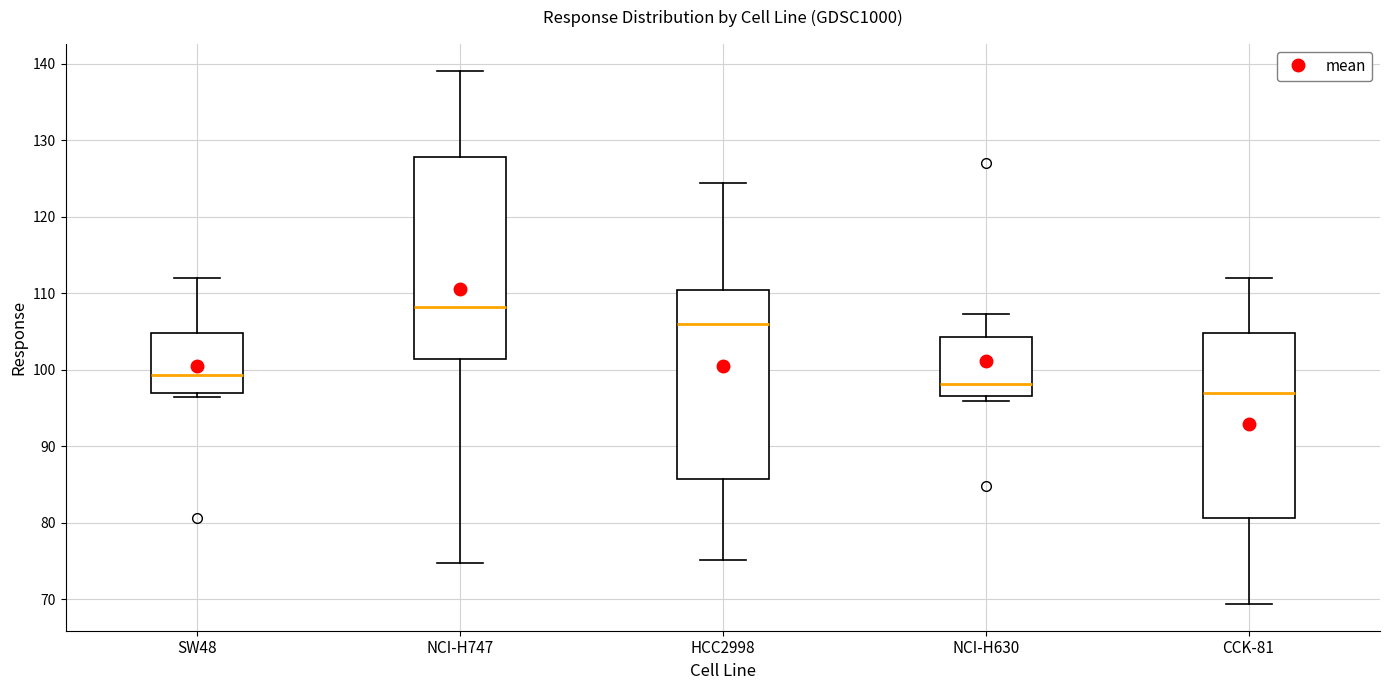

Comparing the boxes themselves (not the whiskers), which one is the tallest?

NCI-H747